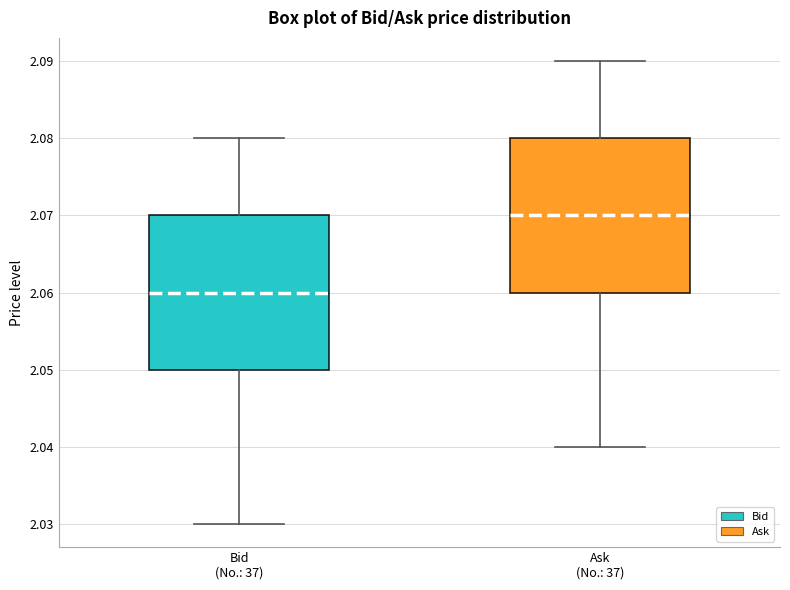

Reading left to right, transcribe this box plot: for each box, give where its median line is, the range the box spans, and where its two whiskers end, as read against the y-axis. The values are not printed on the chart, so give them approximately, as read against the axis.

Bid (No.: 37): median 2.06, box 2.05 to 2.07, whiskers 2.03 to 2.08
Ask (No.: 37): median 2.07, box 2.06 to 2.08, whiskers 2.04 to 2.09